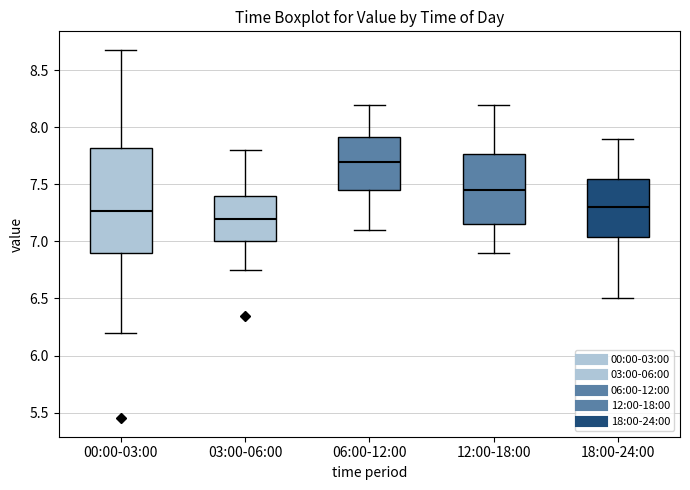

Reading left to right, transcribe this box plot: for each box, give where its median line is, the range the box spans, and where its two whiskers end, as read against the y-axis. The values are not printed on the chart, so give them approximately, as read against the axis.

00:00-03:00: median 7.25, box 6.90 to 7.80, whiskers 6.20 to 8.70
03:00-06:00: median 7.20, box 7.00 to 7.40, whiskers 6.75 to 7.80
06:00-12:00: median 7.70, box 7.45 to 7.90, whiskers 7.10 to 8.20
12:00-18:00: median 7.45, box 7.15 to 7.75, whiskers 6.90 to 8.20
18:00-24:00: median 7.30, box 7.05 to 7.55, whiskers 6.50 to 7.90